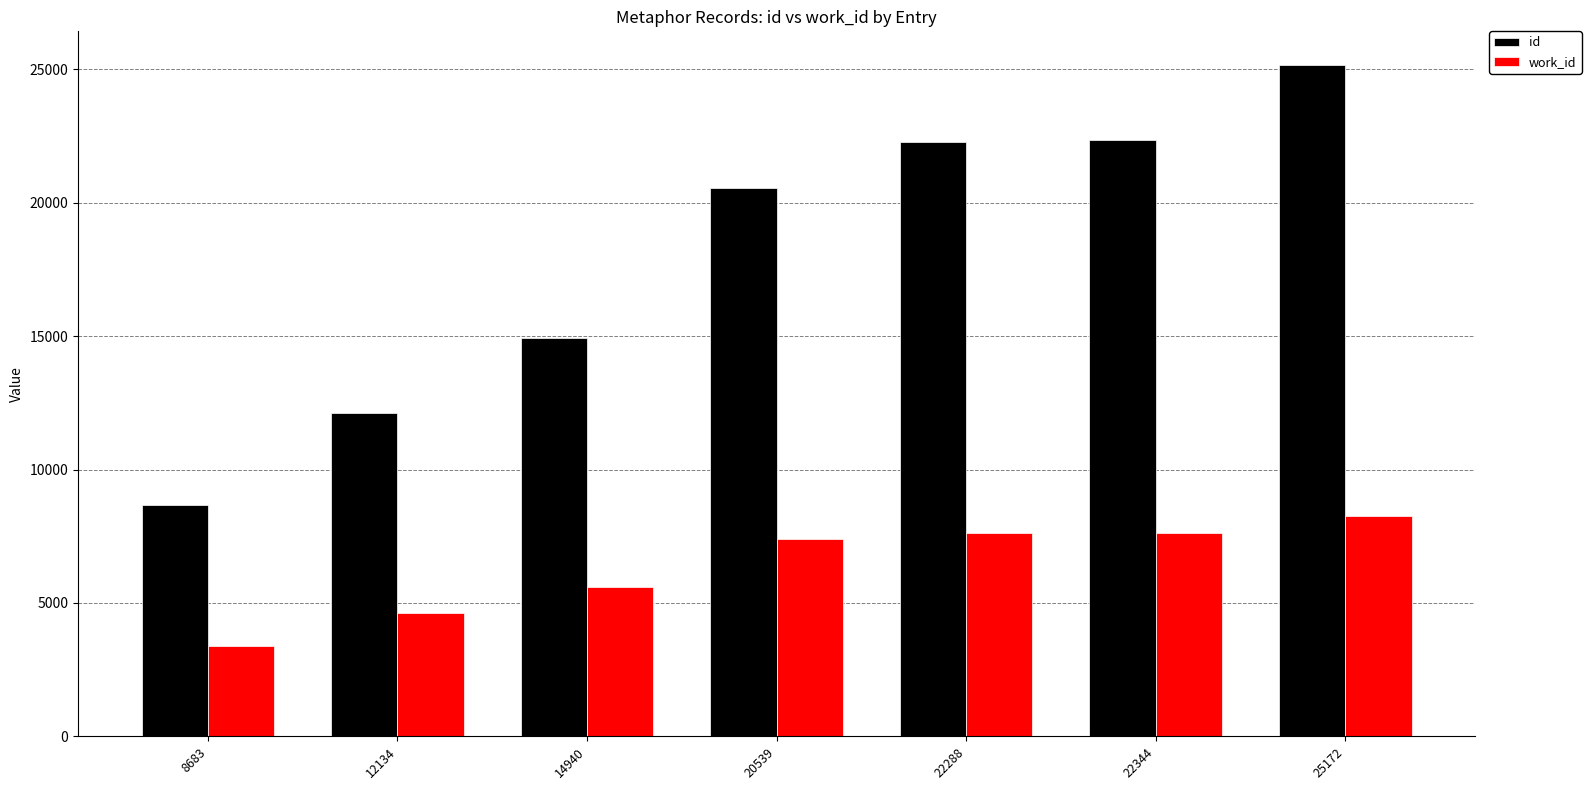

Which series has the largest total across all categories?

id